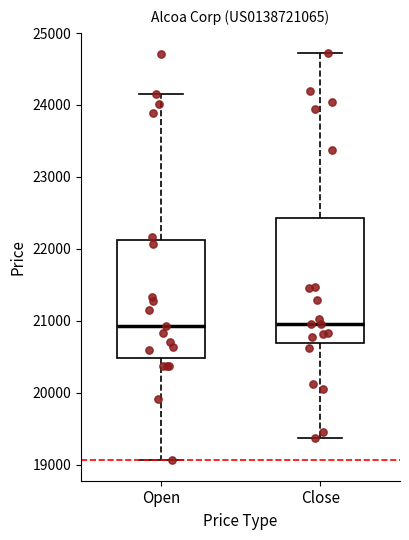

Reading left to right, read every box against the y-axis: the position of its median line, the range the box covers, and the ends of its whiskers. The values are not printed on the chart, so give them approximately, as read against the axis.

Open: median 20900, box 20500 to 22100, whiskers 19100 to 24100
Close: median 21000, box 20700 to 22400, whiskers 19400 to 24700